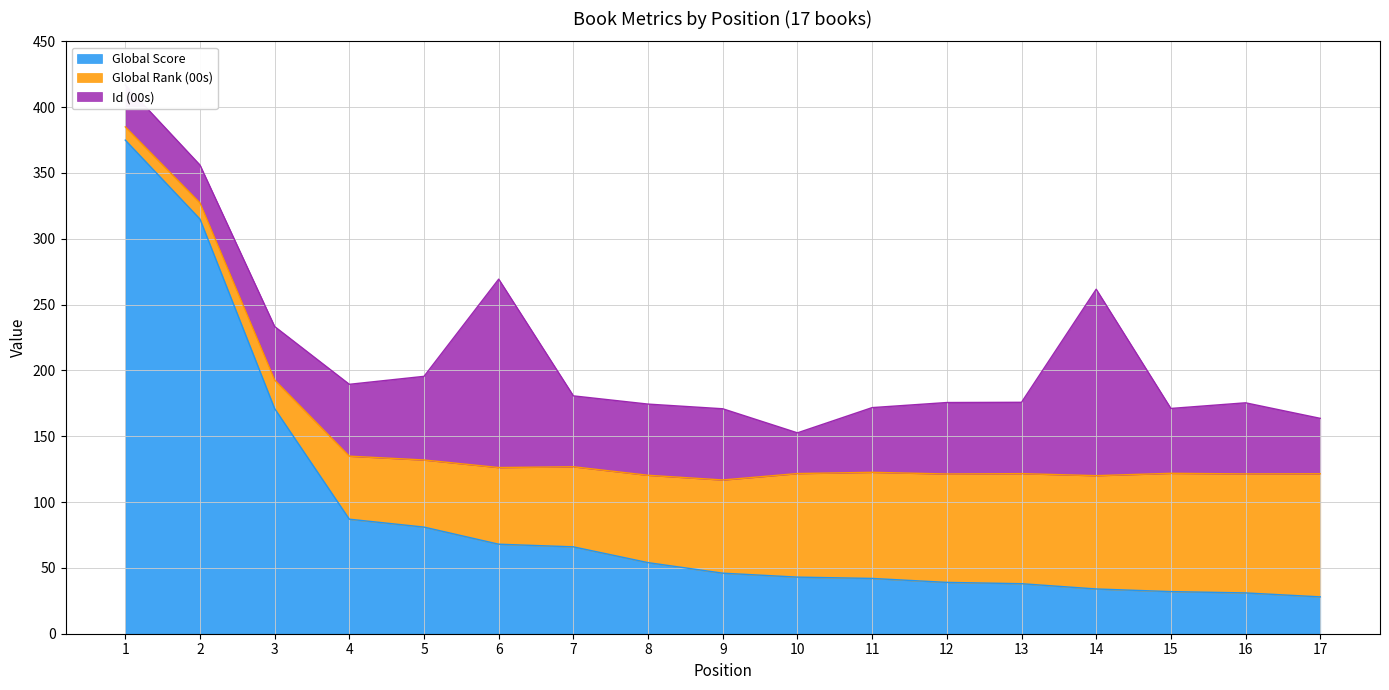

Where is Global Rank (00s) nearest to the value 51?

5